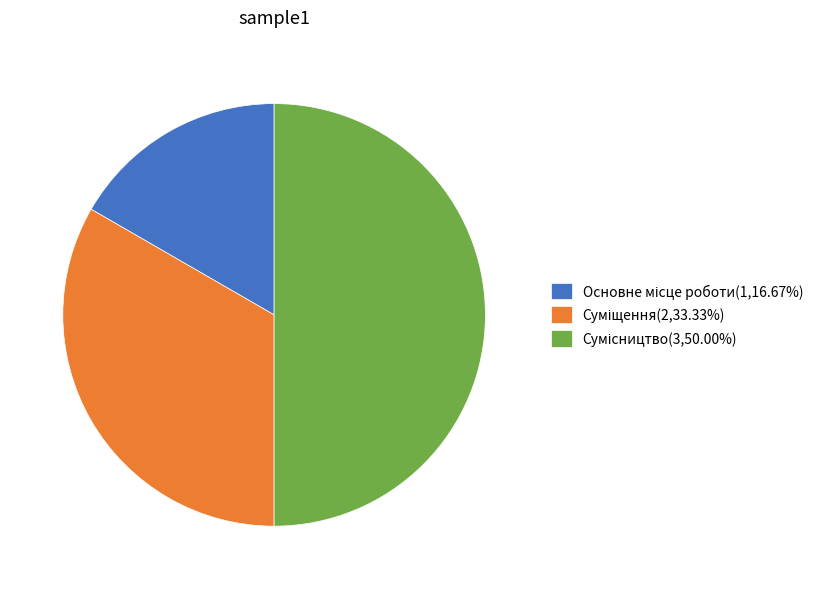

How many segments does this pie chart have?

3